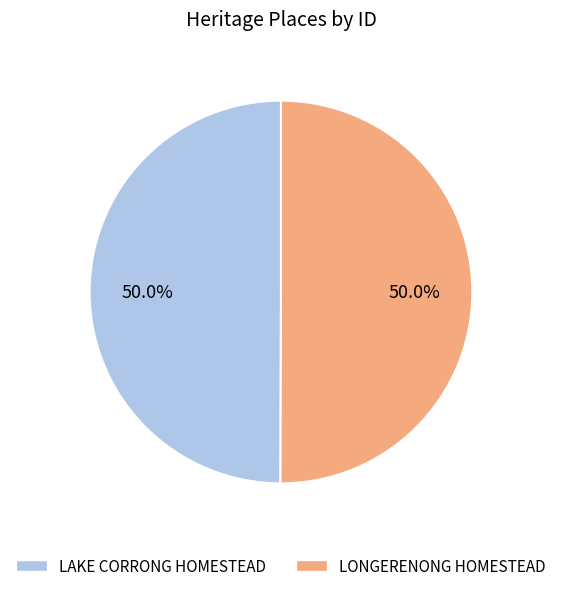

The LONGERENONG HOMESTEAD slice represents 65% of the pie. True or false?

False